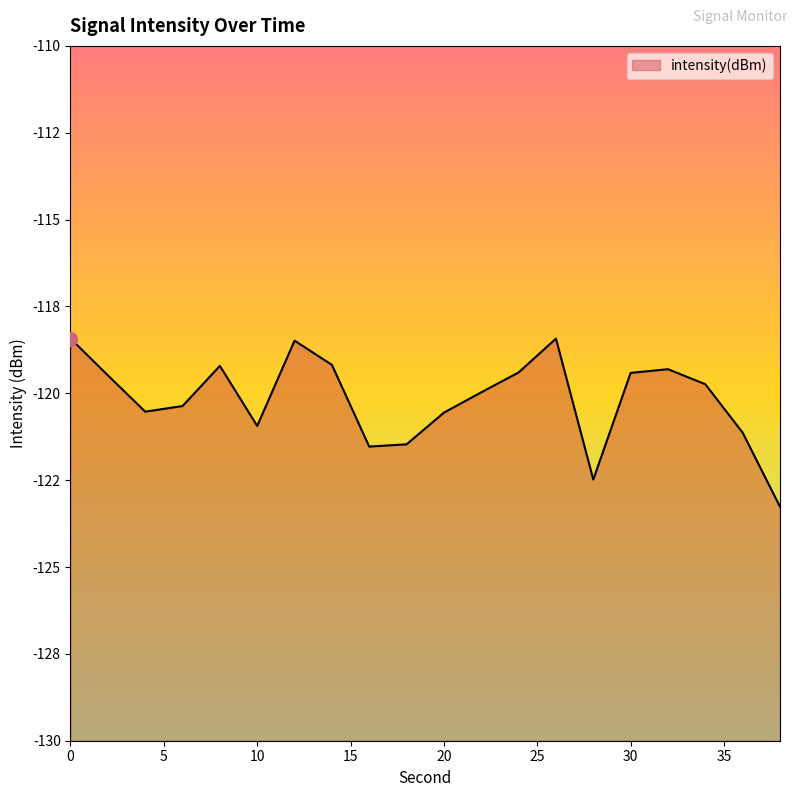

The value at 16 is -169.1. True or false?

False